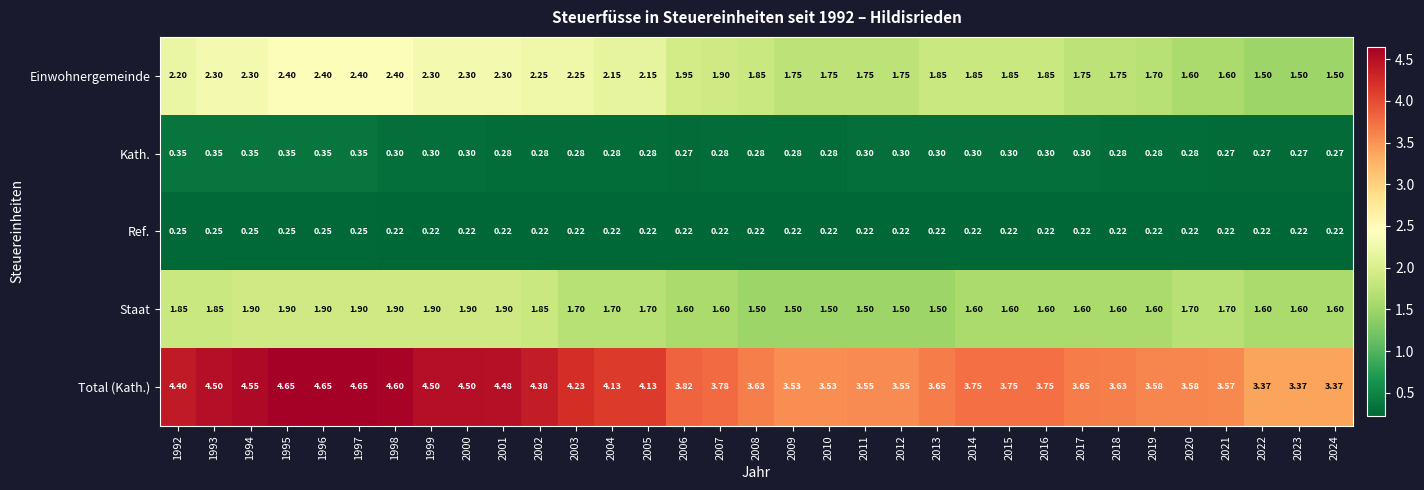

Which series has the largest total across all categories?

Total (Kath.)